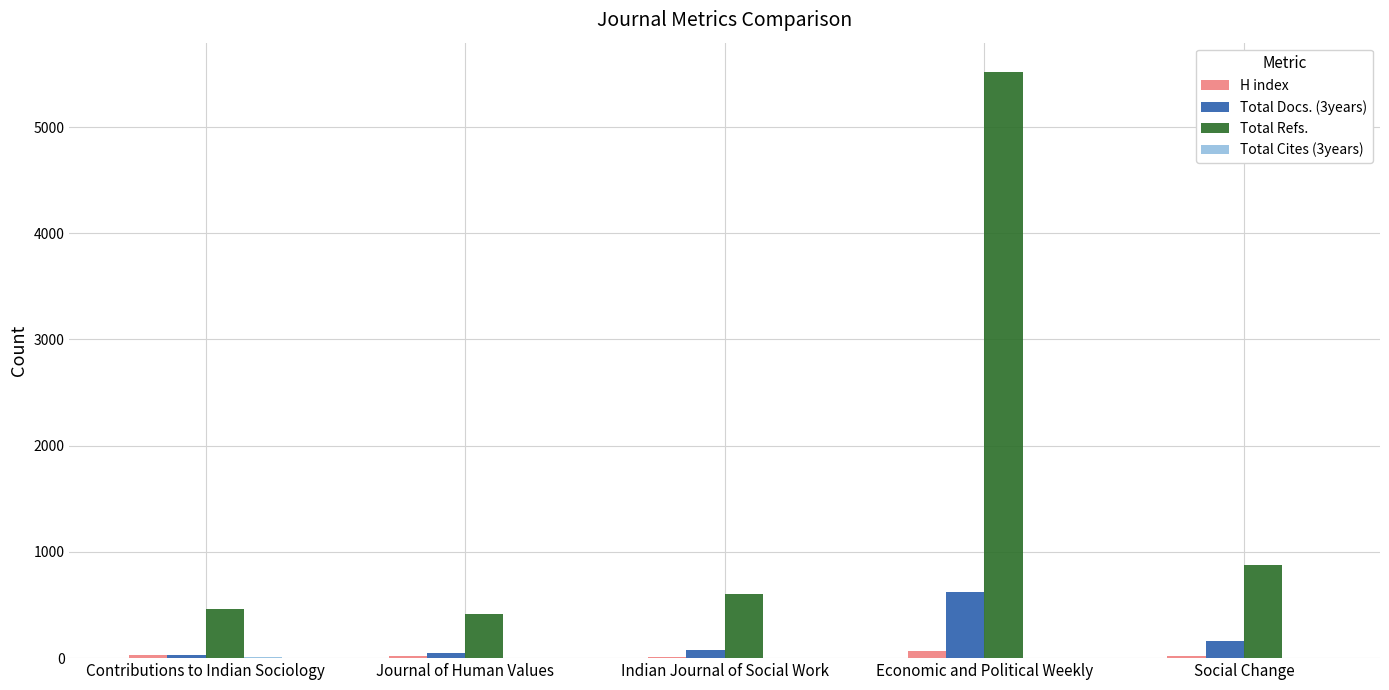

Which series has the largest range (max minus min)?

Total Refs.